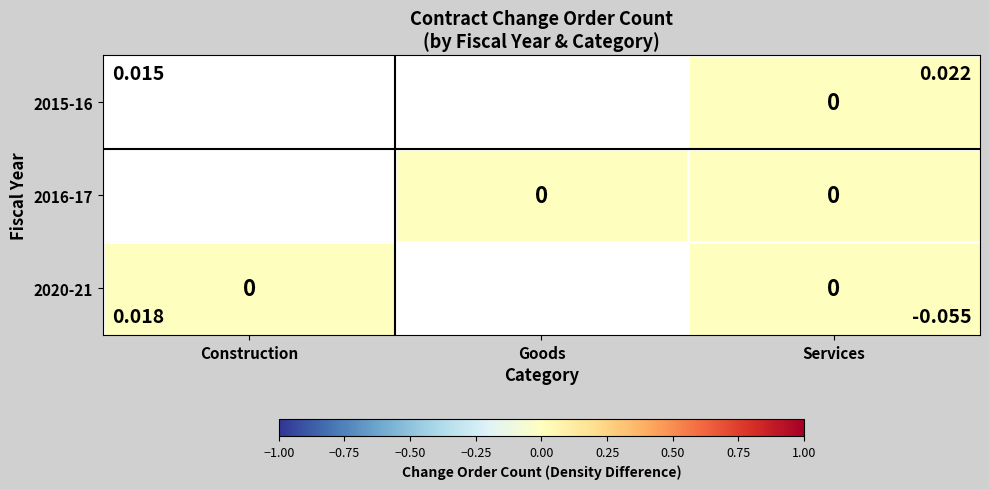

Which category has the lowest value across all series?

Services